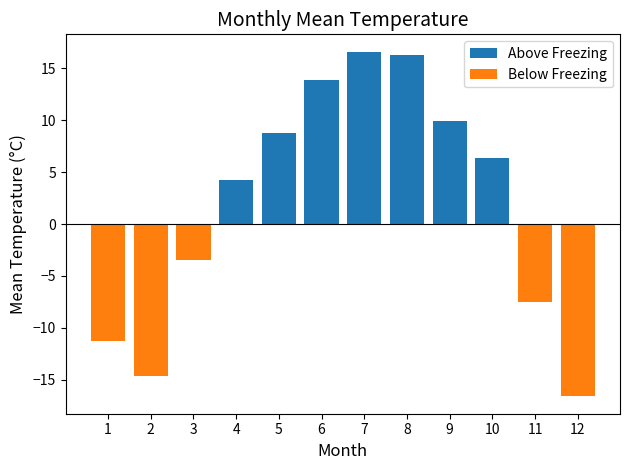

Reading left to right, list all the values displayed in this chart.

Above Freezing: 0.0	0.0	0.0	4.2	8.8	13.9	16.6	16.3	9.9	6.4	0.0	0.0
Below Freezing: -11.3	-14.6	-3.5	0.0	0.0	0.0	0.0	0.0	0.0	0.0	-7.5	-16.6